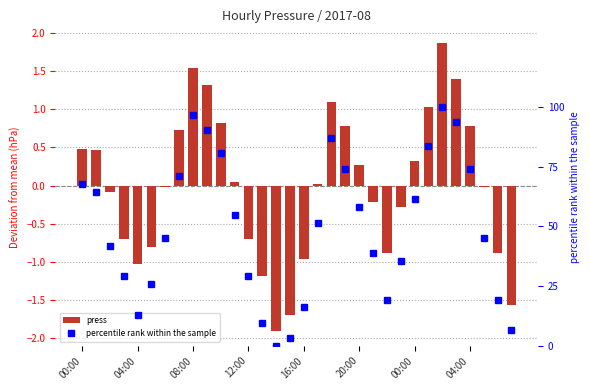

How many values in the percentile rank within the sample series exceed 51?

16